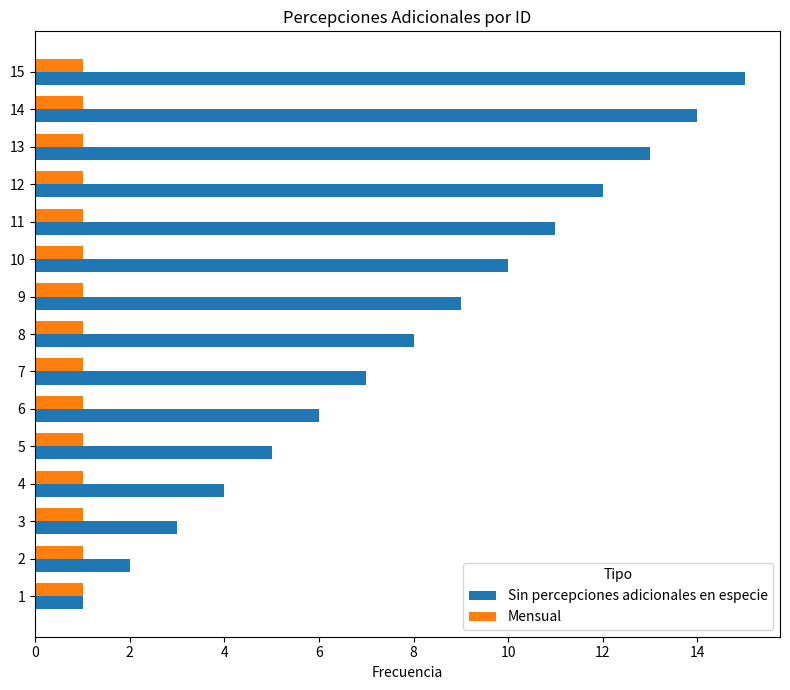

True or false: Sin percepciones adicionales en especie has a value of 10 at 10.

True